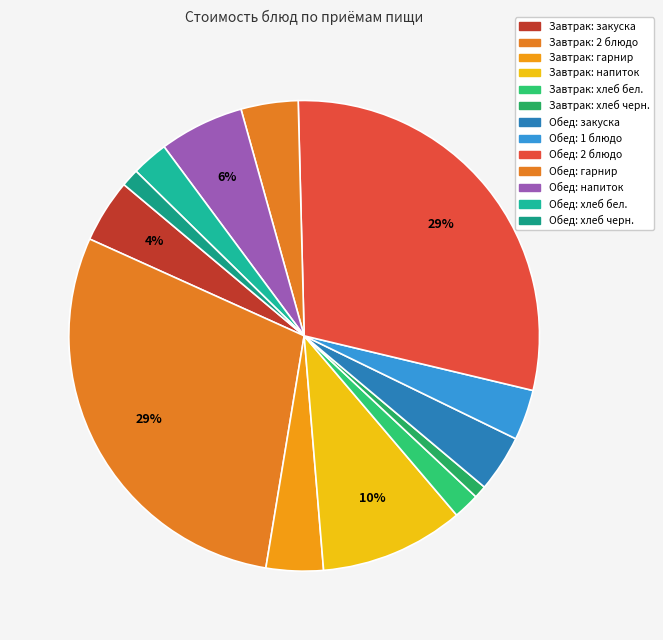

How many slices are in this pie chart?

13